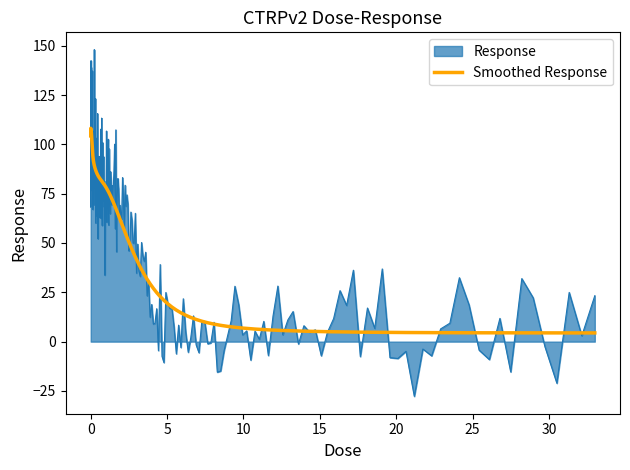

What is the smallest value displayed?

-27.7